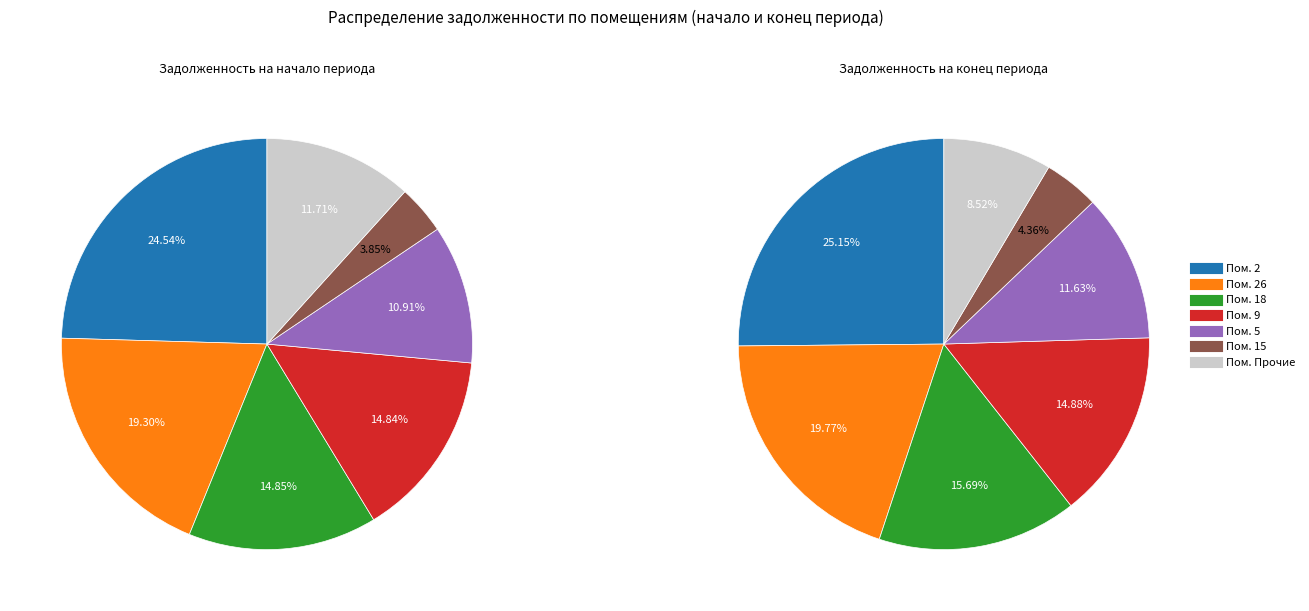

Combined, do 30 and 1 account for over 50%?

No